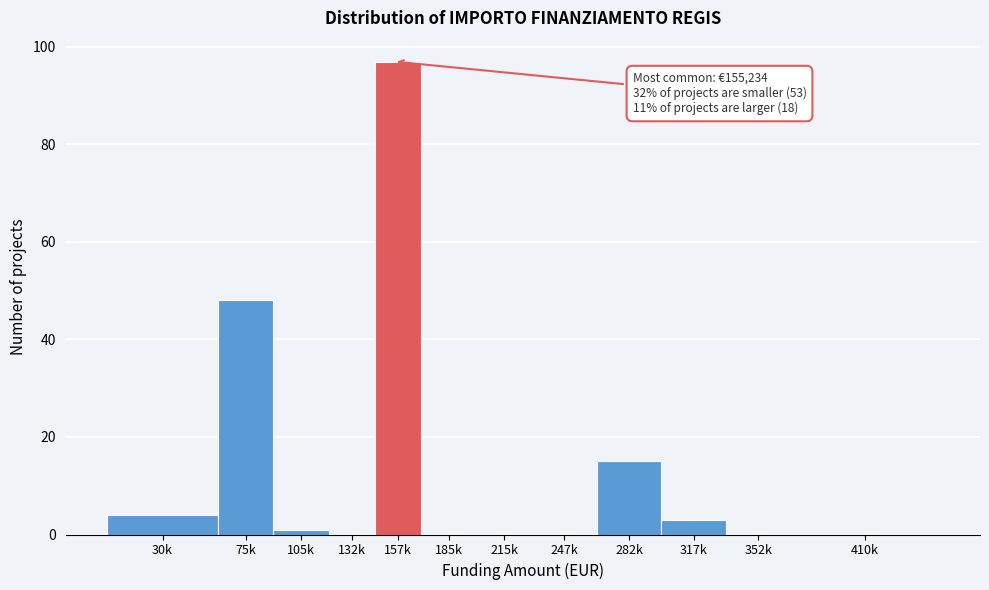

Reading left to right, what are all the values shown in this chart?

30k=4	75k=48	105k=1	132k=0	157k=97	185k=0	215k=0	247k=0	282k=15	317k=3	352k=0	410k=0